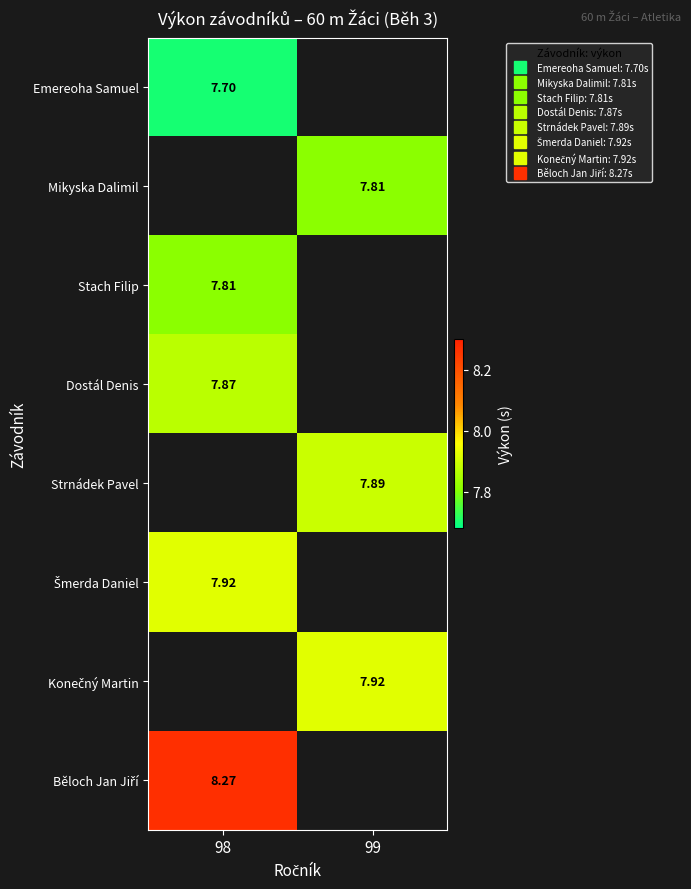

What value does the Mikyska Dalimil series have at 99?

7.8